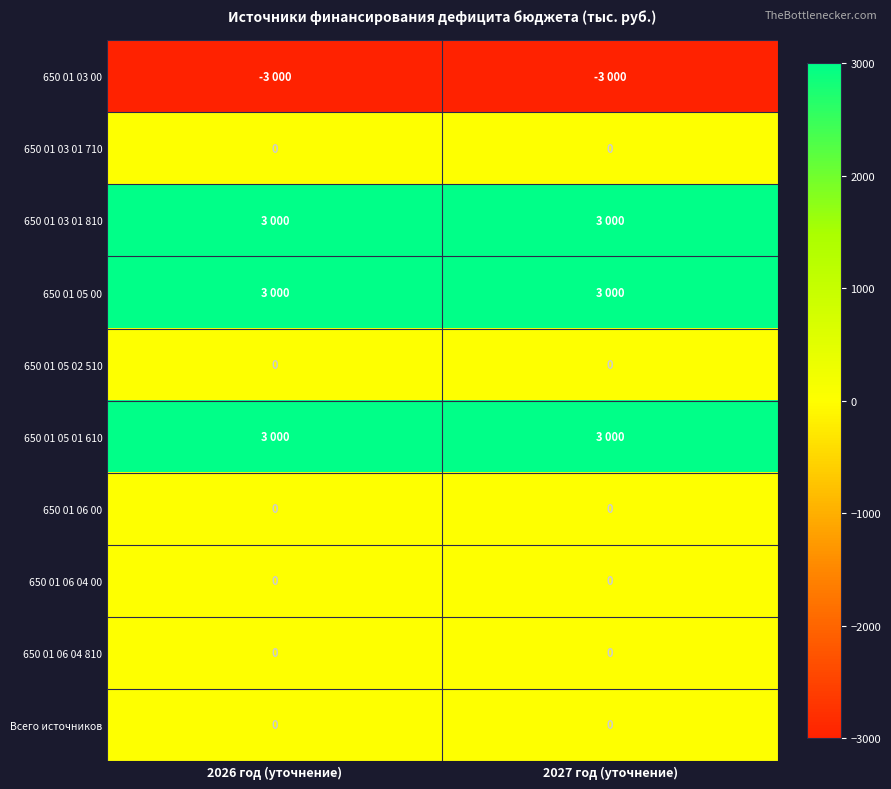

What is the smallest value displayed?

-3000